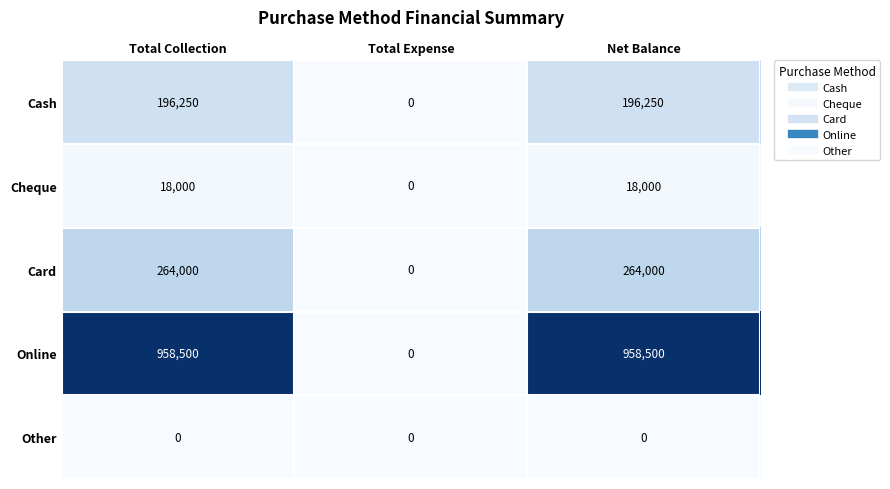

Reading left to right, list all the values displayed in this chart.

Cash: 196250	0	196250
Cheque: 18000	0	18000
Card: 264000	0	264000
Online: 958500	0	958500
Other: 0	0	0